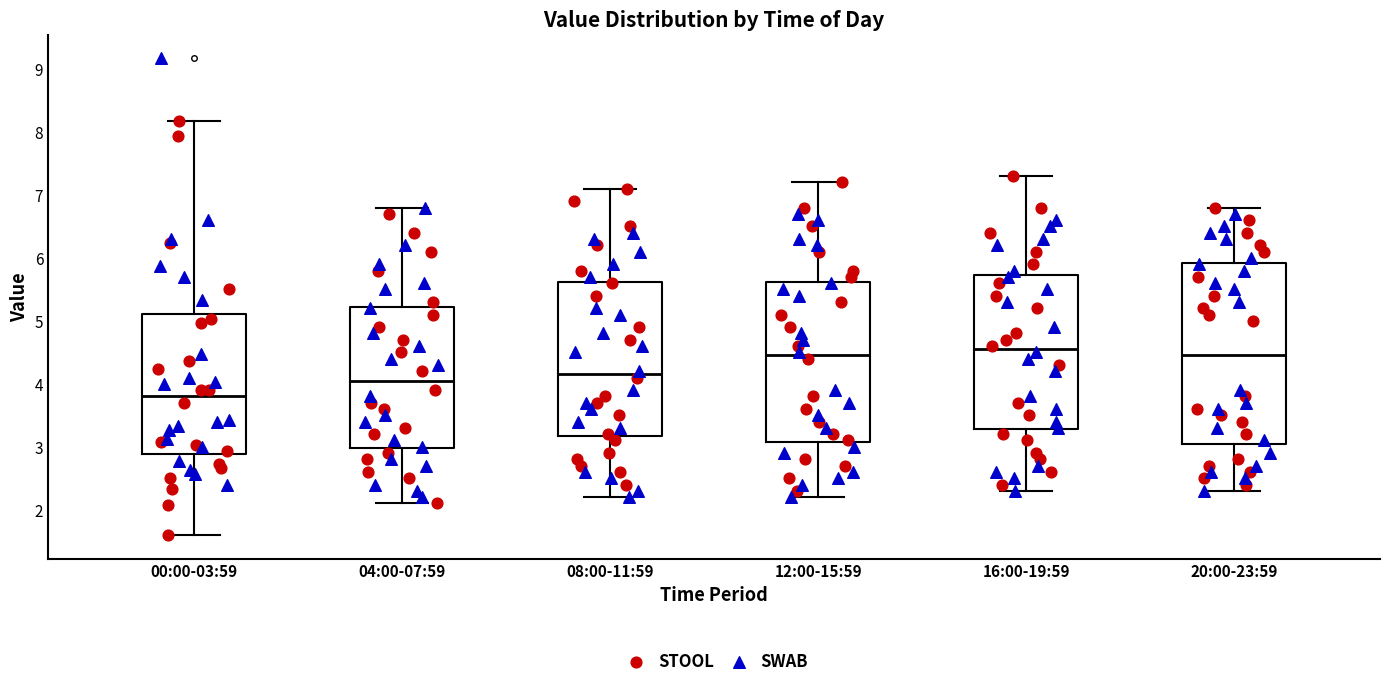

Reading left to right, transcribe this box plot: for each box, give where its median line is, the range the box spans, and where its two whiskers end, as read against the y-axis. The values are not printed on the chart, so give them approximately, as read against the axis.

00:00-03:59: median 3.8, box 2.9 to 5.1, whiskers 1.6 to 8.2
04:00-07:59: median 4.1, box 3.0 to 5.2, whiskers 2.1 to 6.8
08:00-11:59: median 4.2, box 3.2 to 5.6, whiskers 2.2 to 7.1
12:00-15:59: median 4.5, box 3.1 to 5.6, whiskers 2.2 to 7.2
16:00-19:59: median 4.6, box 3.3 to 5.7, whiskers 2.3 to 7.3
20:00-23:59: median 4.5, box 3.1 to 5.9, whiskers 2.3 to 6.8